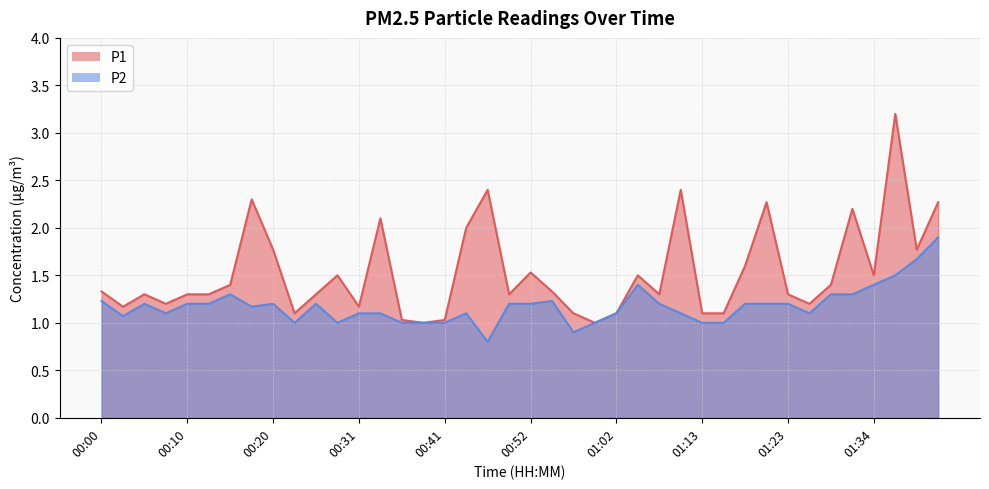

At which label is P2 closest to 1?

00:23